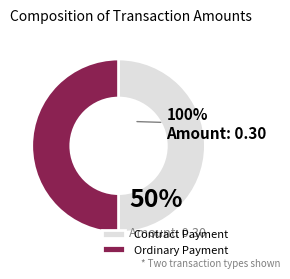

How many slices are in this pie chart?

2